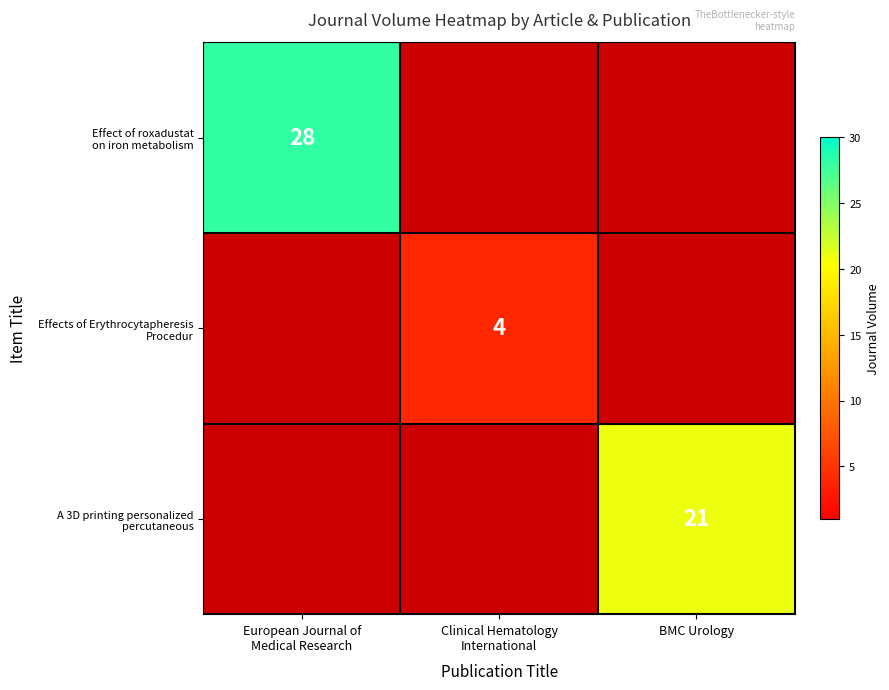

Between BMC Urology and European Journal of
Medical Research, which is larger?

European Journal of
Medical Research